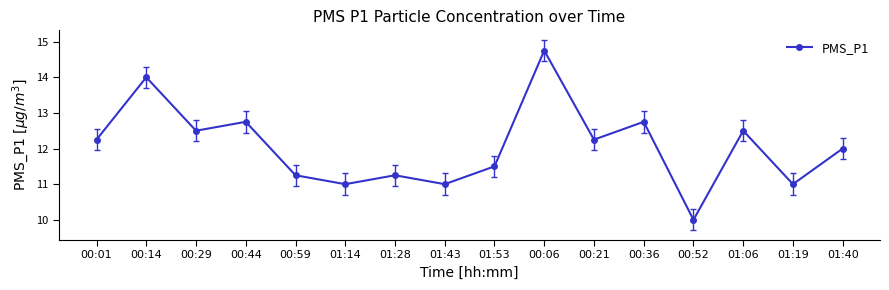

The value at 01:28 is 16.0. True or false?

False